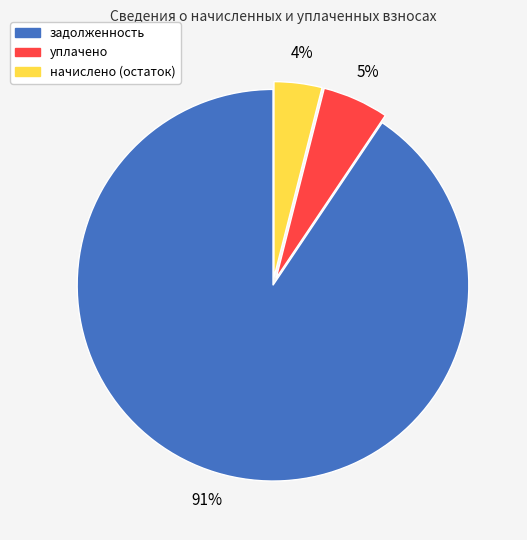

Is there any slice that represents more than half of the pie?

Yes